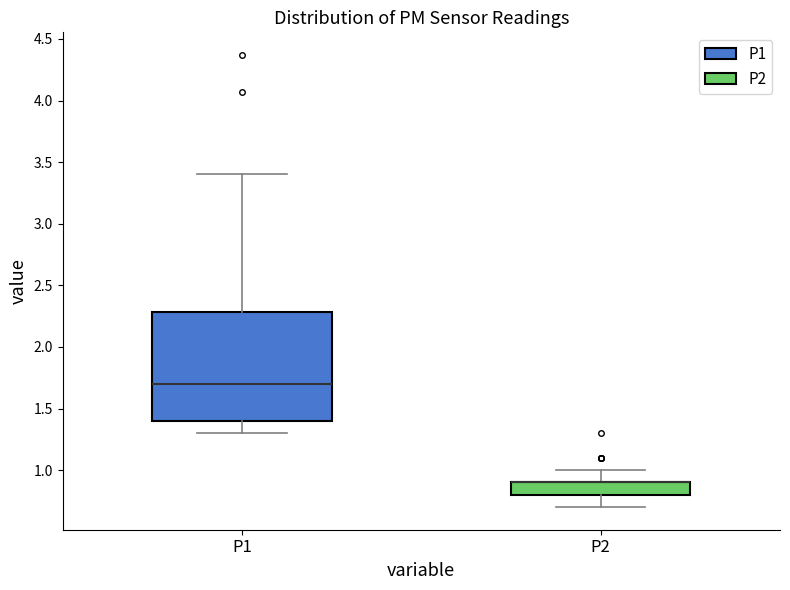

Reading left to right, transcribe this box plot: for each box, give where its median line is, the range the box spans, and where its two whiskers end, as read against the y-axis. The values are not printed on the chart, so give them approximately, as read against the axis.

P1: median 1.7, box 1.4 to 2.3, whiskers 1.3 to 3.4
P2: median 0.9 (drawn on the box's upper edge), box 0.8 to 0.9, whiskers 0.7 to 1.0